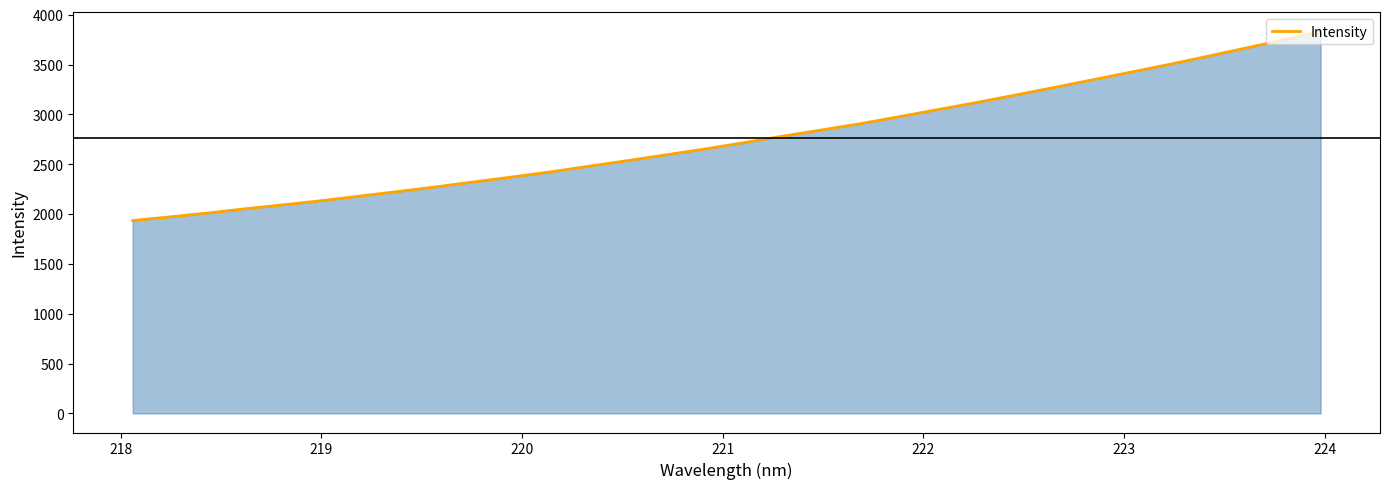

What is the smallest value displayed?

1935.0